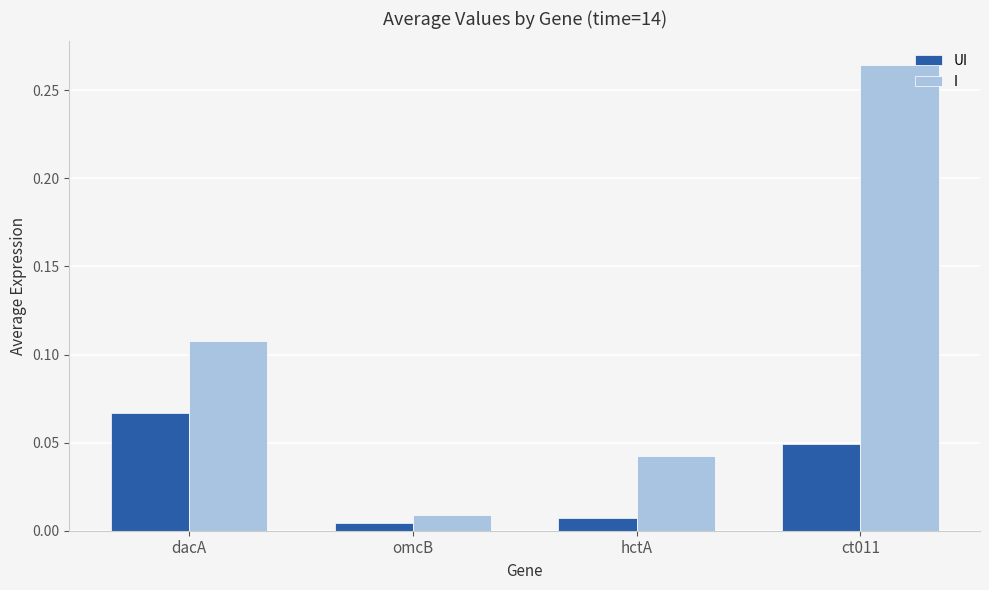

At which category is the sum across all series the highest?

ct011